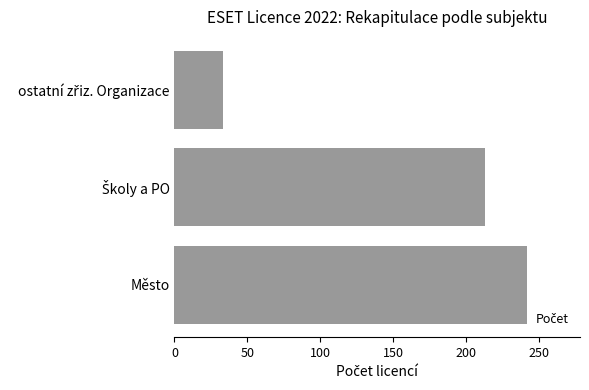

Read the value at Město, to the nearest 5.

240